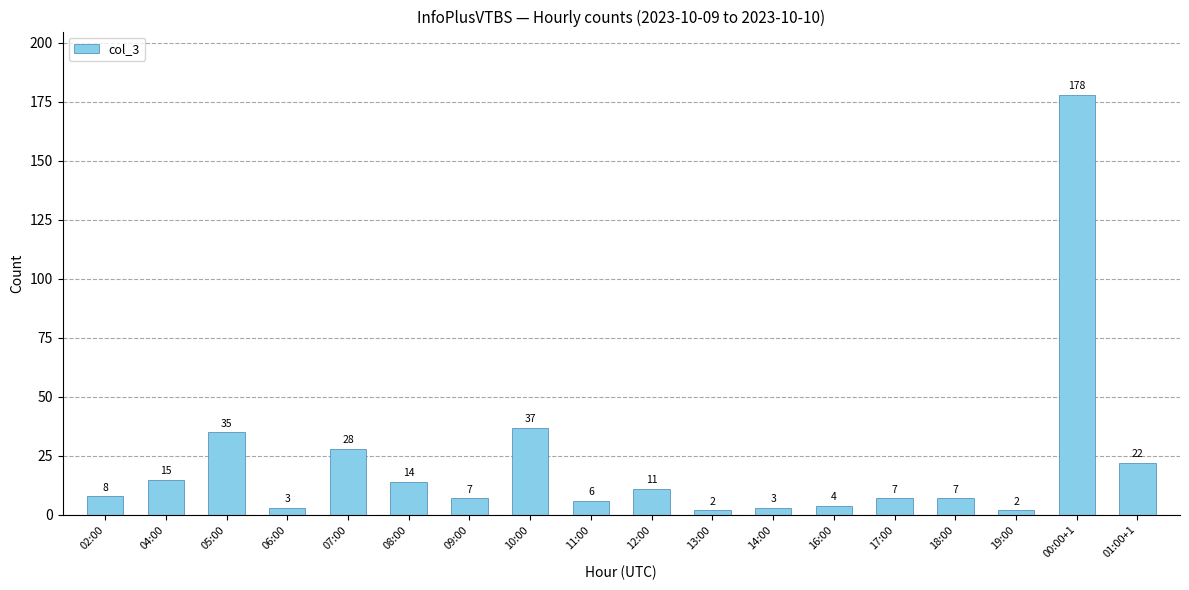

The value at 11:00 is 6. True or false?

True